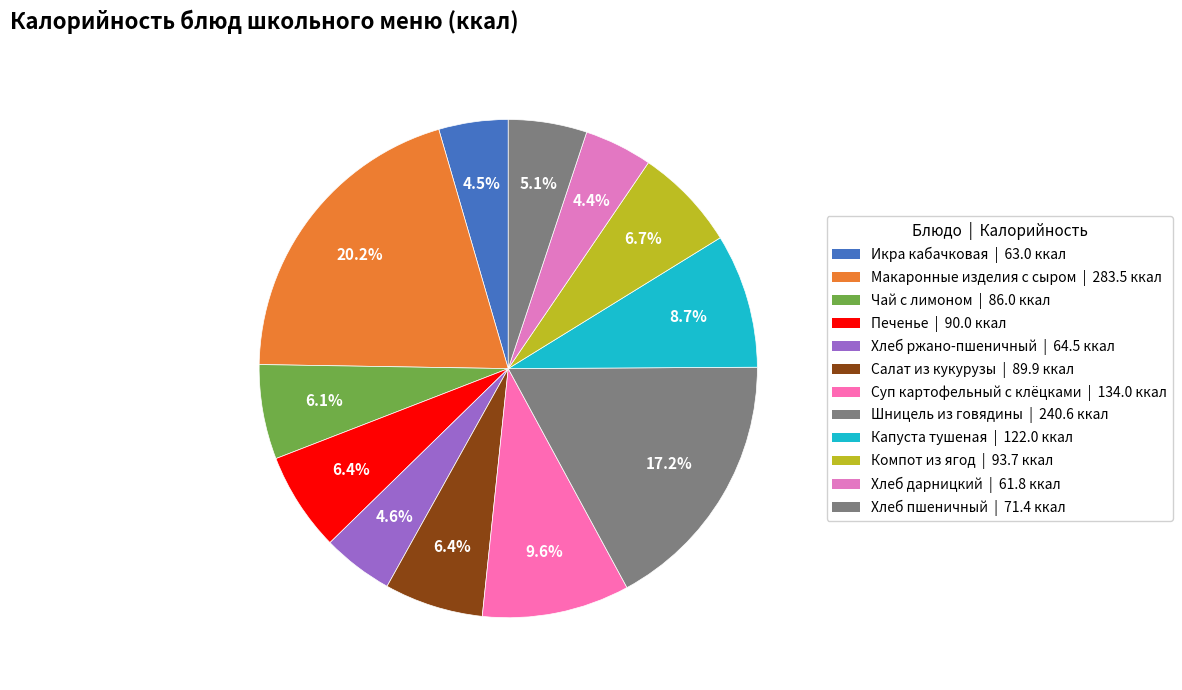

Which category has the smallest portion of the pie?

Хлеб дарницкий